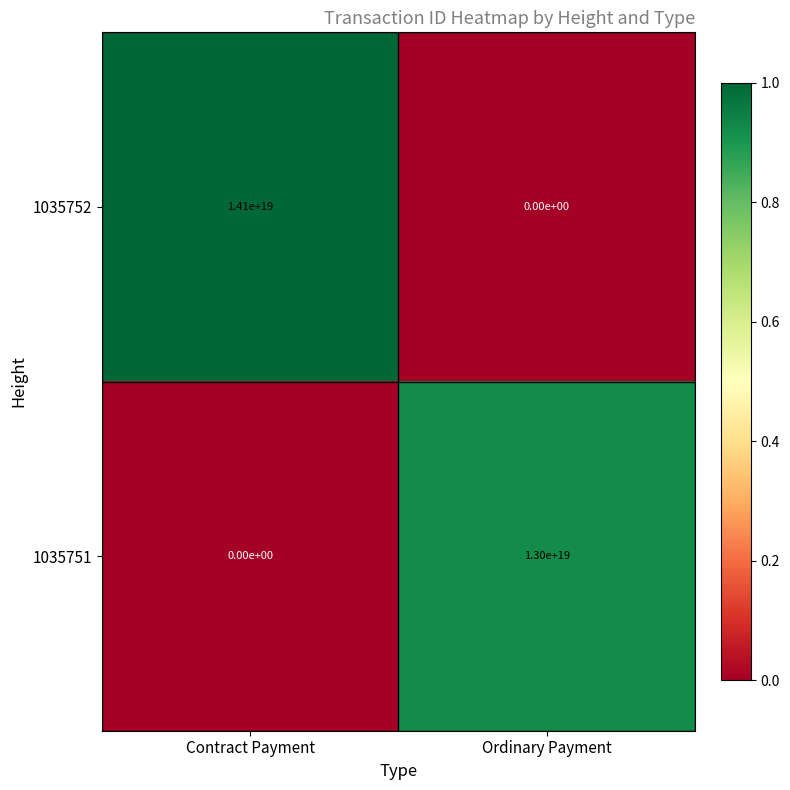

Which series changed the most between Contract Payment and Ordinary Payment?

1035752